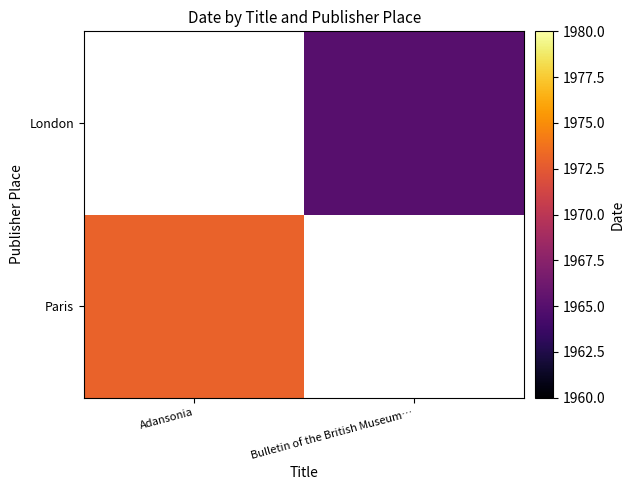

What is the greatest value displayed?

1973.0